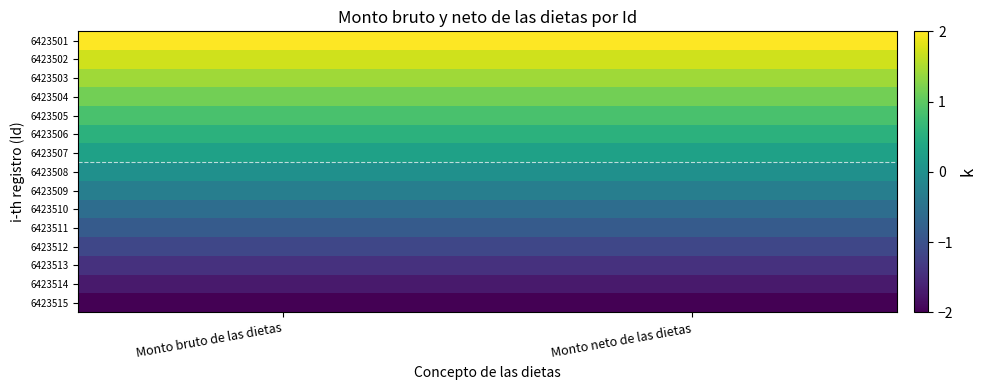

Reading left to right, what are all the values shown in this chart?

6423515: Monto bruto de las dietas=-2.0	Monto neto de las dietas=-2.0
6423514: Monto bruto de las dietas=-1.7	Monto neto de las dietas=-1.7
6423513: Monto bruto de las dietas=-1.4	Monto neto de las dietas=-1.4
6423512: Monto bruto de las dietas=-1.1	Monto neto de las dietas=-1.1
6423511: Monto bruto de las dietas=-0.9	Monto neto de las dietas=-0.9
6423510: Monto bruto de las dietas=-0.6	Monto neto de las dietas=-0.6
6423509: Monto bruto de las dietas=-0.3	Monto neto de las dietas=-0.3
6423508: Monto bruto de las dietas=0.0	Monto neto de las dietas=0.0
6423507: Monto bruto de las dietas=0.3	Monto neto de las dietas=0.3
6423506: Monto bruto de las dietas=0.6	Monto neto de las dietas=0.6
6423505: Monto bruto de las dietas=0.9	Monto neto de las dietas=0.9
6423504: Monto bruto de las dietas=1.1	Monto neto de las dietas=1.1
6423503: Monto bruto de las dietas=1.4	Monto neto de las dietas=1.4
6423502: Monto bruto de las dietas=1.7	Monto neto de las dietas=1.7
6423501: Monto bruto de las dietas=2.0	Monto neto de las dietas=2.0